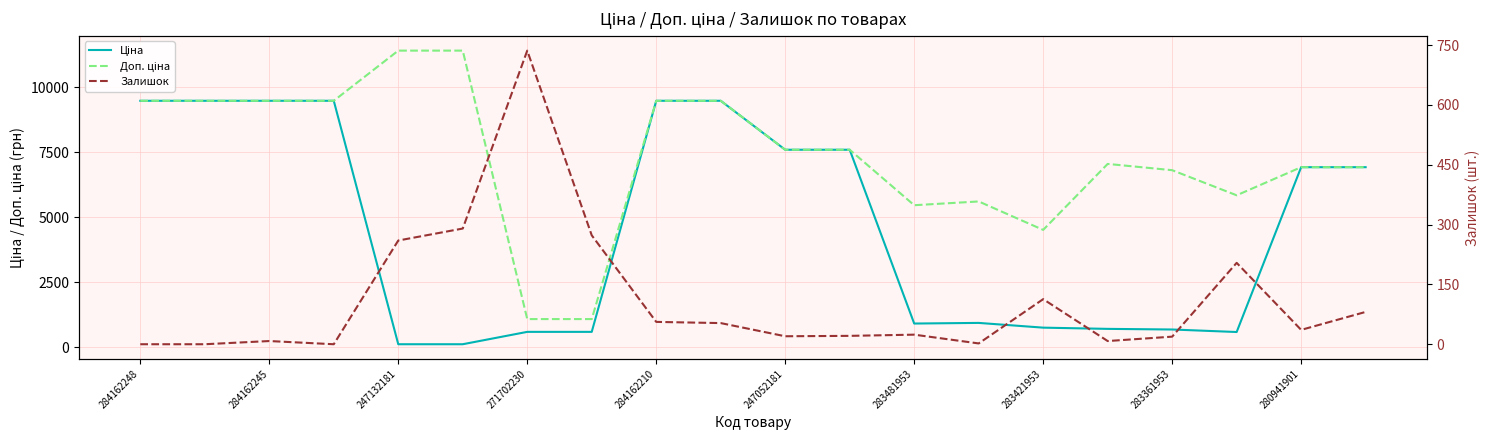

At 15, list the series in order from largest to smallest.

Доп. ціна, Ціна, Залишок